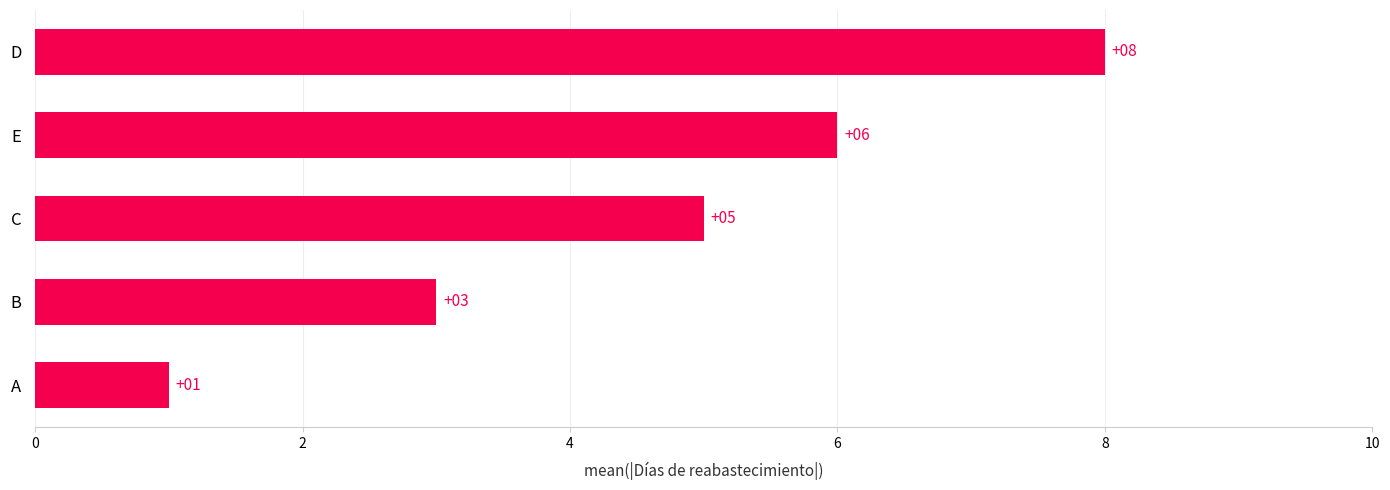

Reading bottom to top, extract all data points from this chart.

A=1	B=3	C=5	E=6	D=8